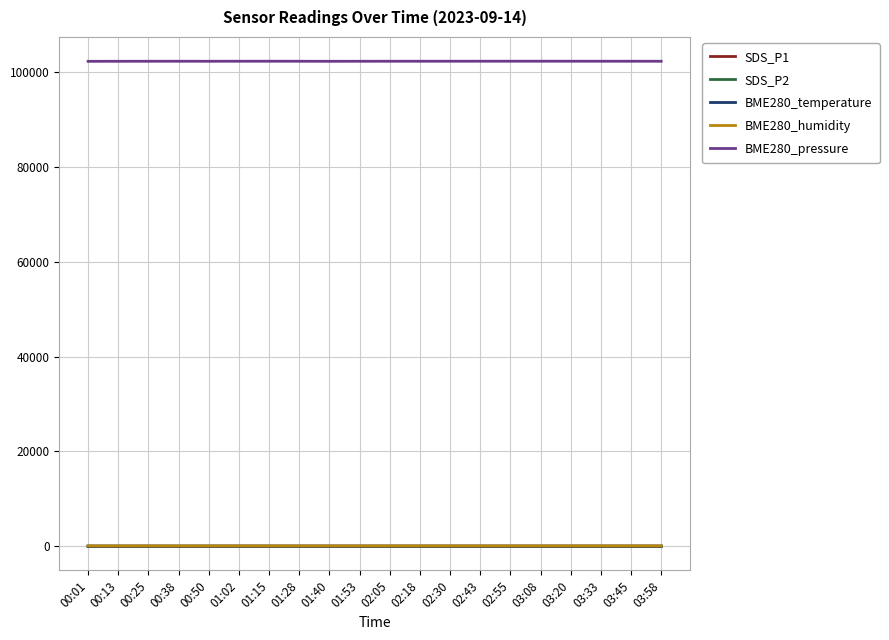

What is the total value across all series at 03:45?

102411.8